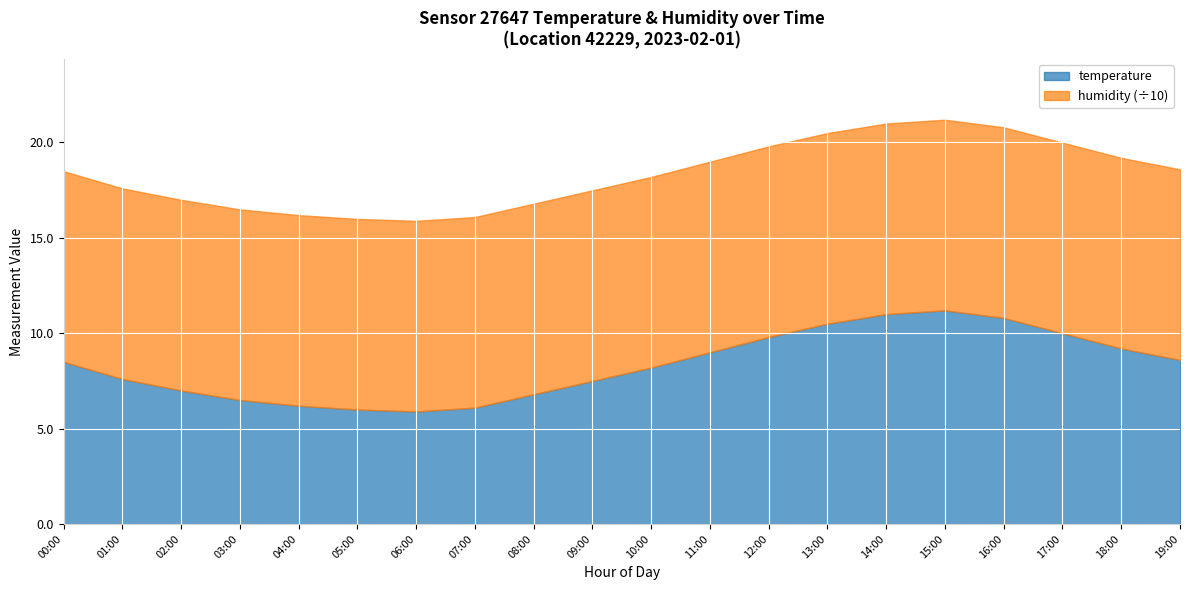

What are all the series names shown in the legend?

temperature, humidity (÷10)